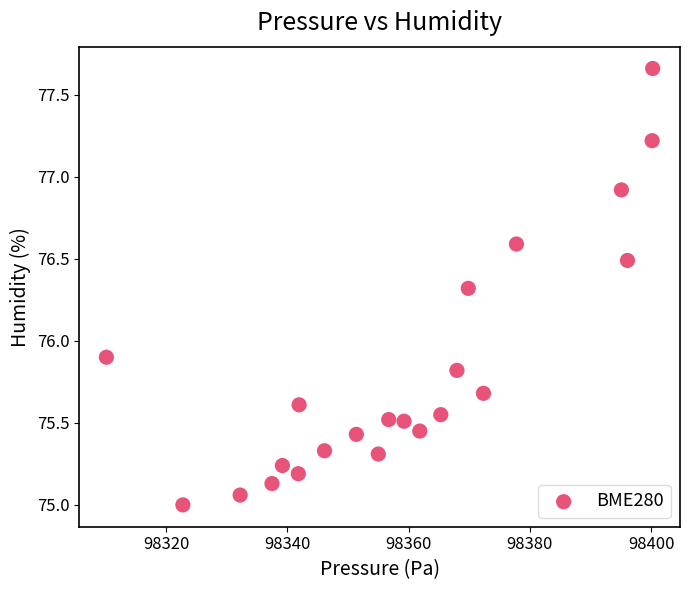

What is the range of Y values (max minus min)?

2.7